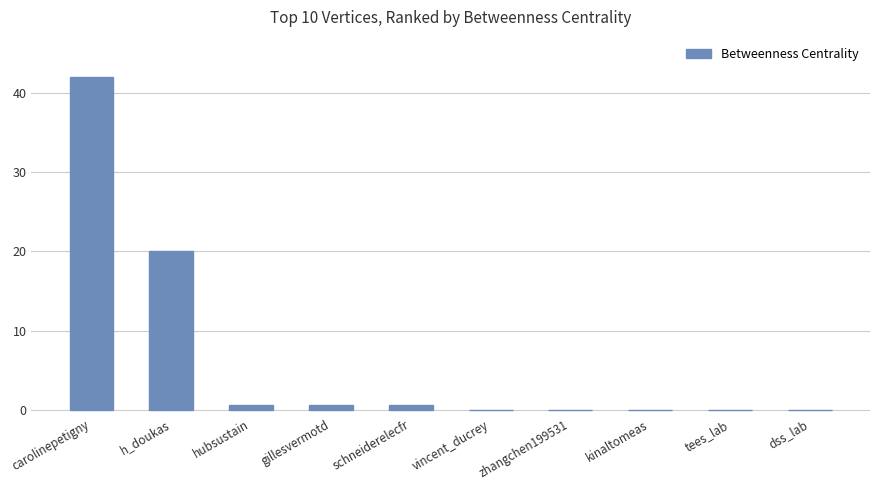

Are the bars horizontal?

No